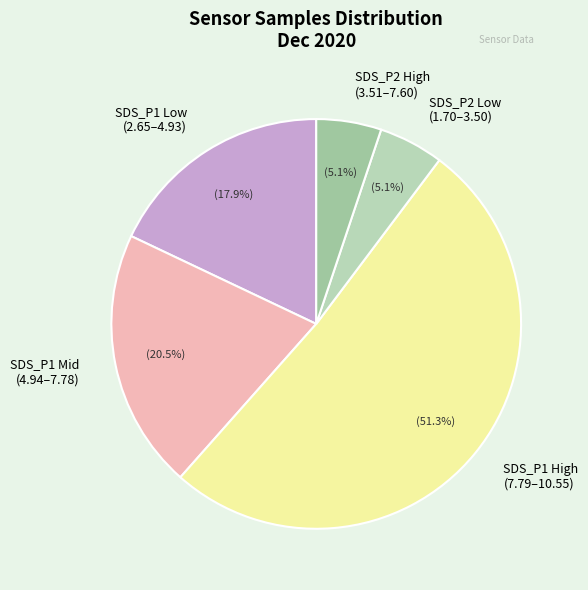

Which has a higher value, SDS_P1 Mid (4.94–7.78) or SDS_P2 High (3.51–7.60)?

SDS_P1 Mid (4.94–7.78)